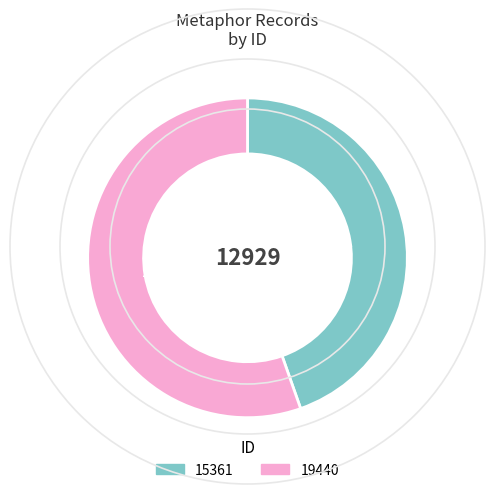

Do 15361 and 19440 together represent more than half of the pie?

Yes